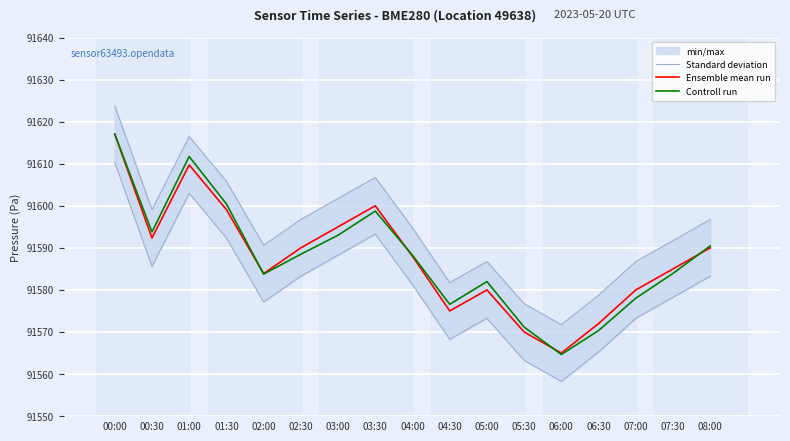

What is the difference between the maximum and minimum values in the Standard deviation series?

52.0